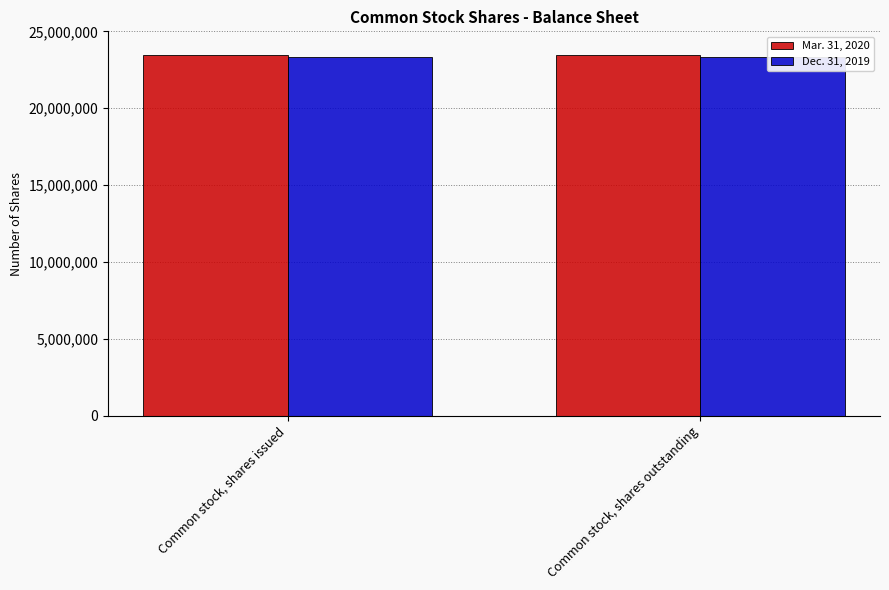

Rank the series at Common stock, shares outstanding from highest to lowest value.

Mar. 31, 2020, Dec. 31, 2019